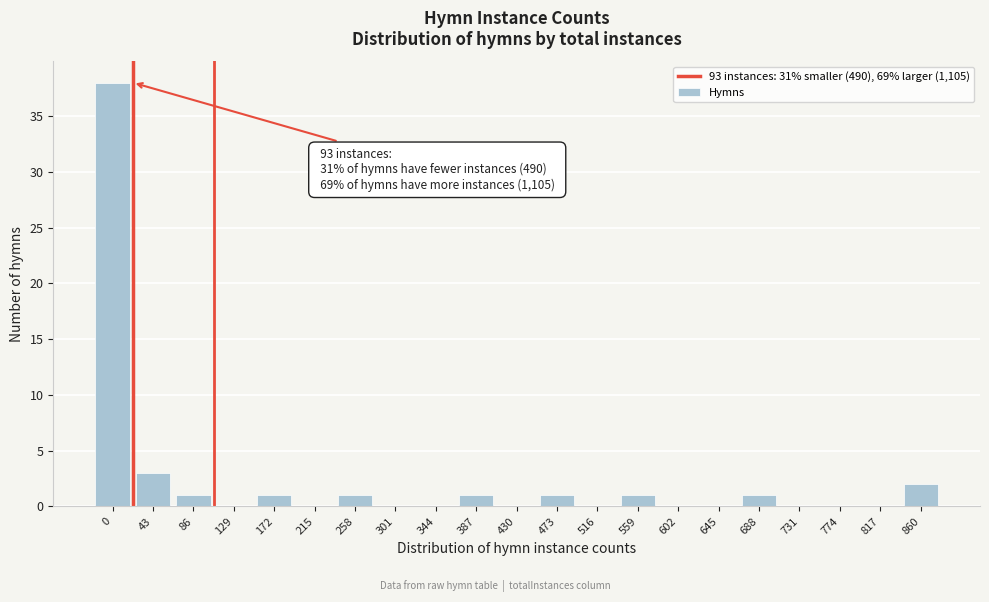

Reading left to right, extract all data points from this chart.

0=38	43=3	86=1	129=0	172=1	215=0	258=1	301=0	344=0	387=1	430=0	473=1	516=0	559=1	602=0	645=0	688=1	731=0	774=0	817=0	860=2